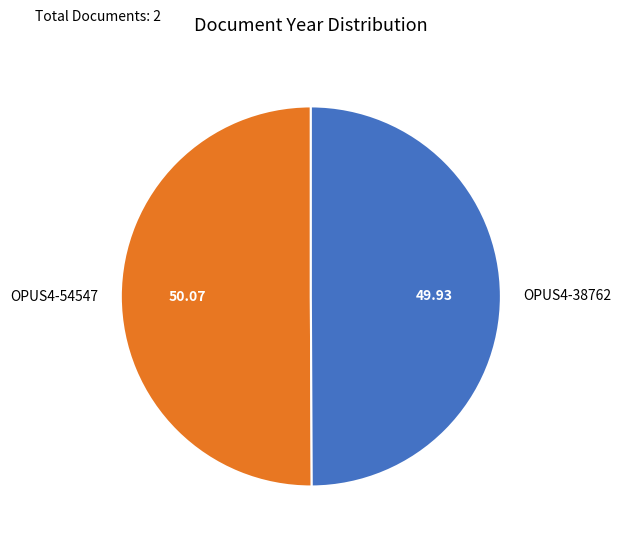

Is it true that OPUS4-38762 is 60% of the pie?

False